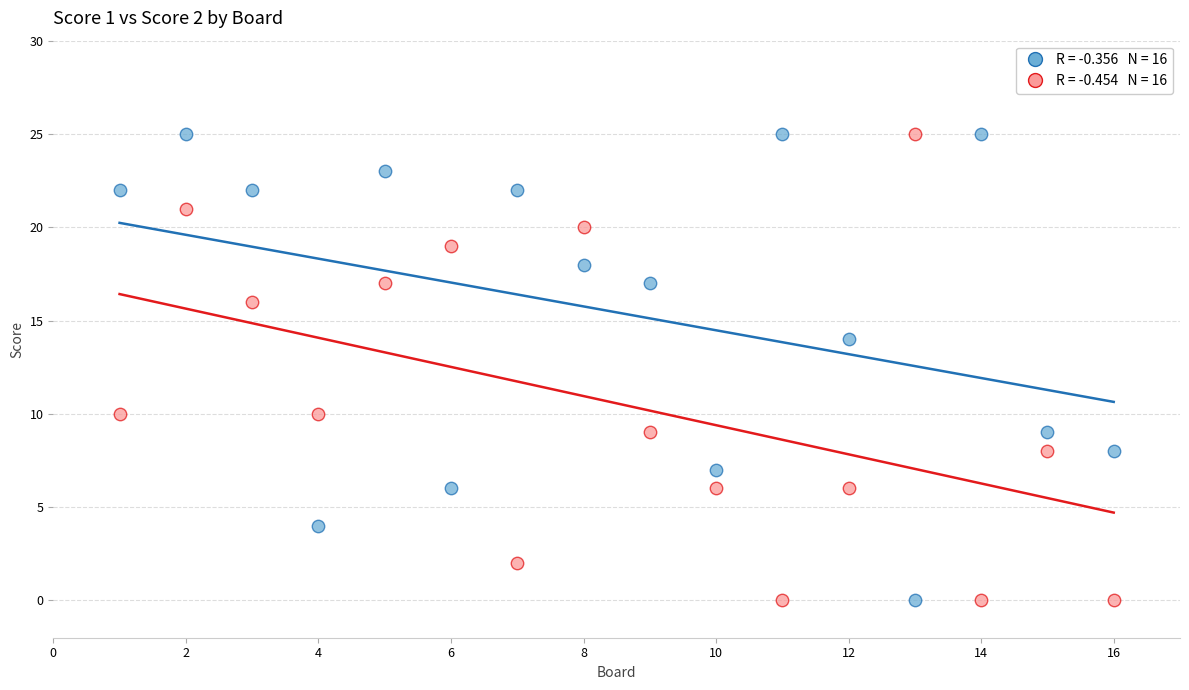

Across all data points, what is the range of Y values (max minus min)?

25